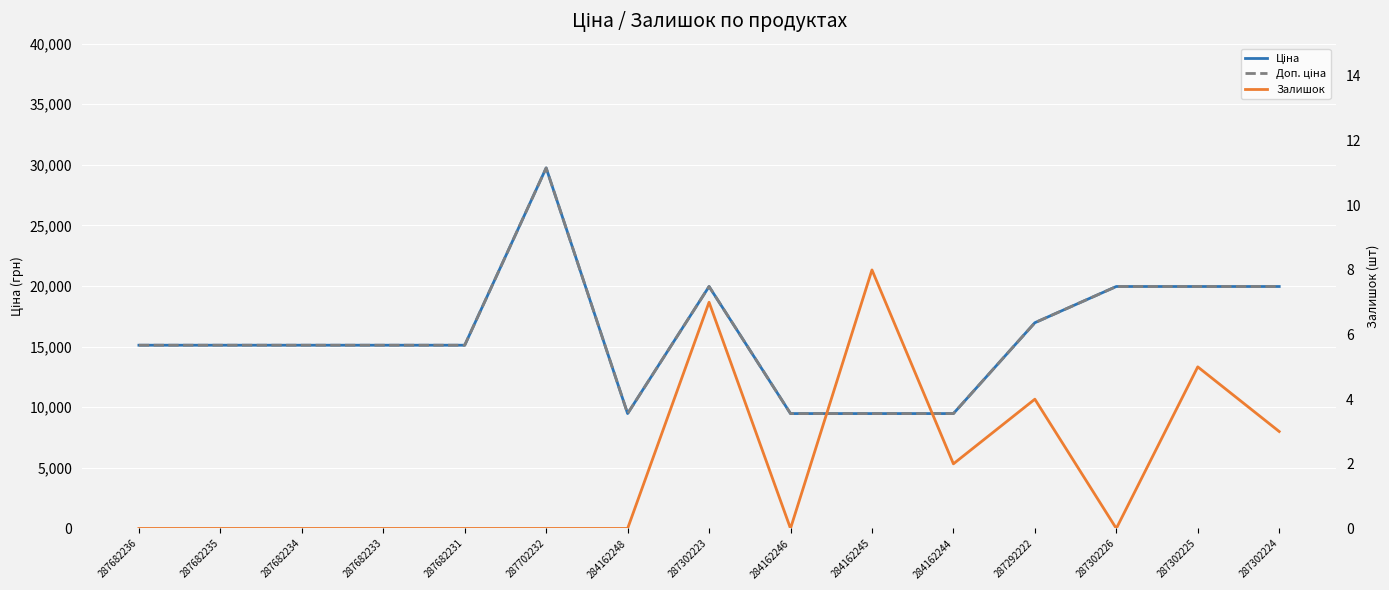

Reading left to right, list all the values displayed in this chart.

Ціна: 15120.0	15120.0	15120.0	15120.0	15120.0	29747.2	9480.1	19964.2	9480.1	9480.1	9480.1	16976.3	19964.2	19964.2	19964.2
Доп. ціна: 15120.0	15120.0	15120.0	15120.0	15120.0	29747.2	9480.1	19964.2	9480.1	9480.1	9480.1	16976.3	19964.2	19964.2	19964.2
Залишок: 0.0	0.0	0.0	0.0	0.0	0.0	0.0	7.0	0.0	8.0	2.0	4.0	0.0	5.0	3.0